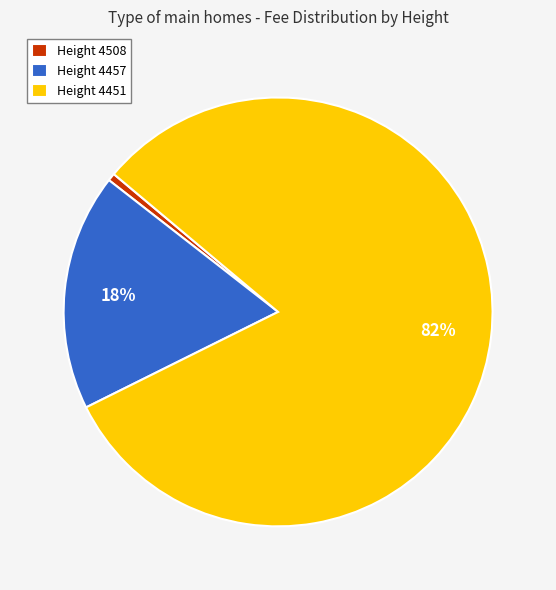

True or false: Height 4508 accounts for 1% of the total.

True